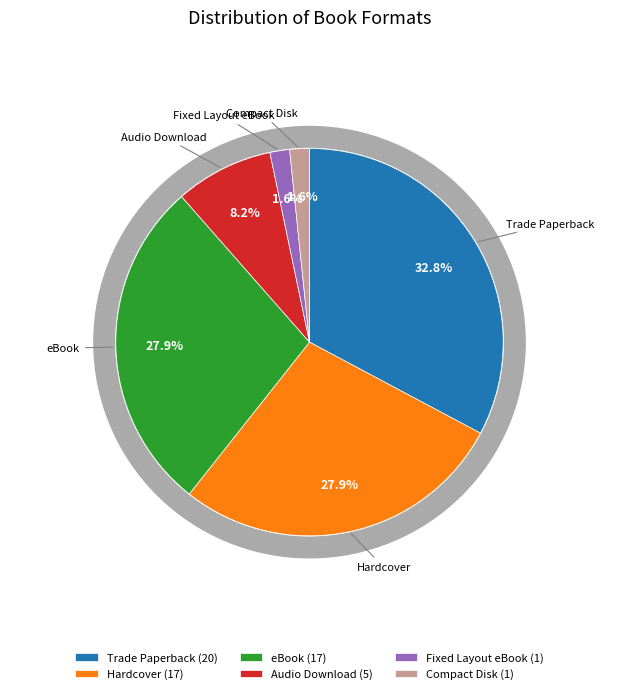

What is the largest slice in the pie chart?

Trade Paperback